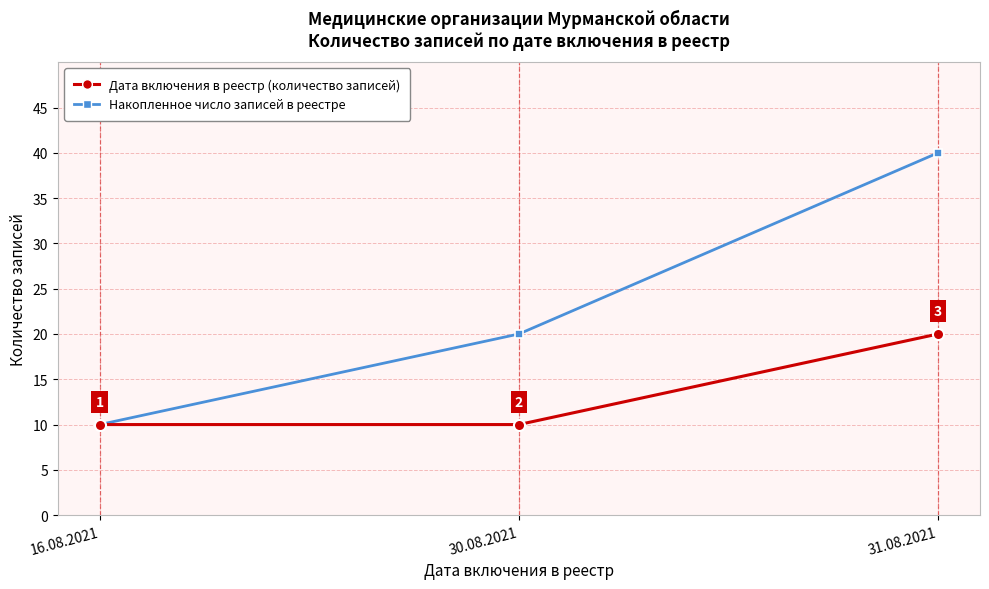

Is it true that Накопленное число записей в реестре equals 18 at 16.08.2021?

False